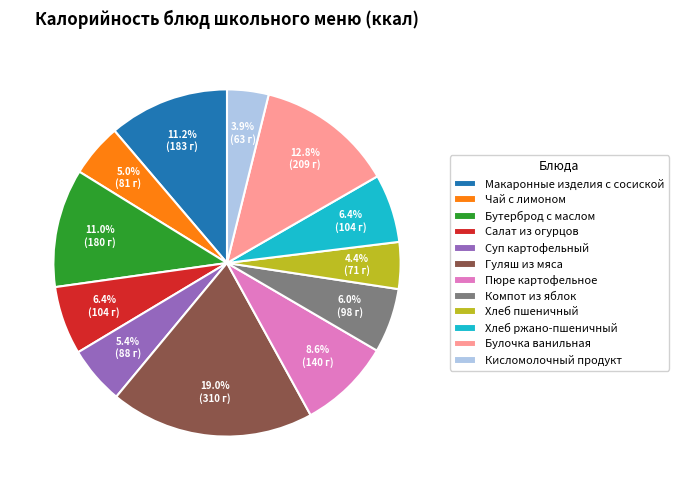

What is the largest slice in the pie chart?

Гуляш из мяса